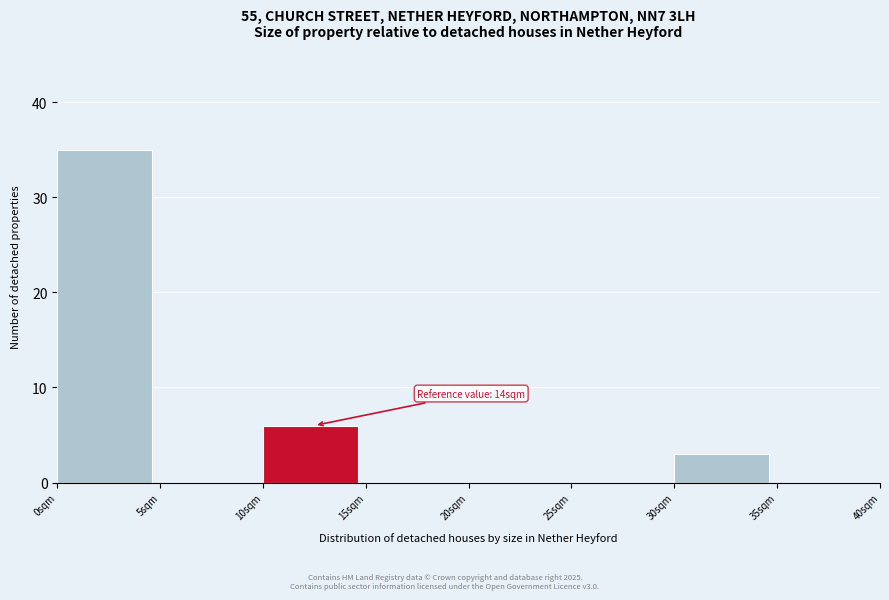

Over which range of the x-axis is the bar tallest?

0 to 5